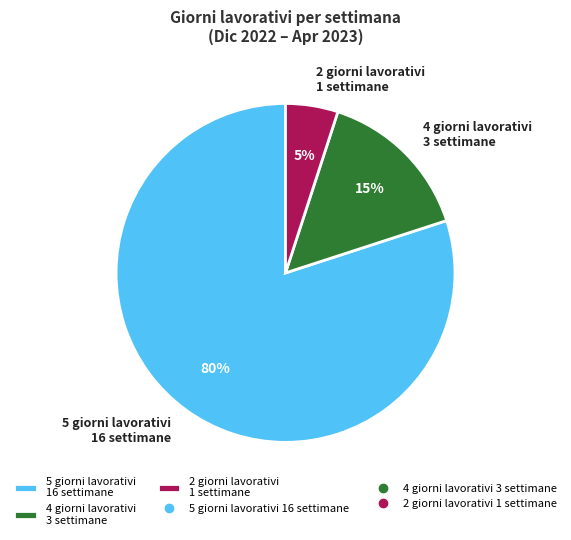

Rank the categories by value from highest to lowest.

5 giorni lavorativi 16 settimane, 4 giorni lavorativi 3 settimane, 2 giorni lavorativi 1 settimane